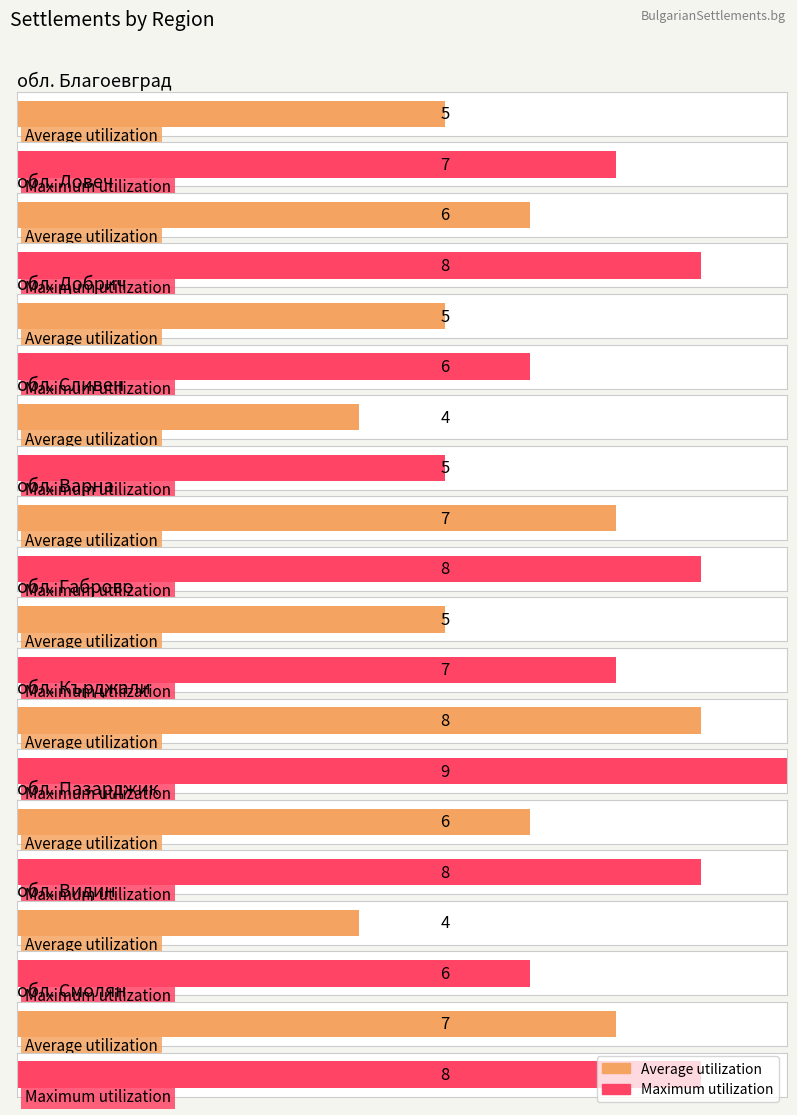

What is the total value across all series at обл. Ловеч?

14